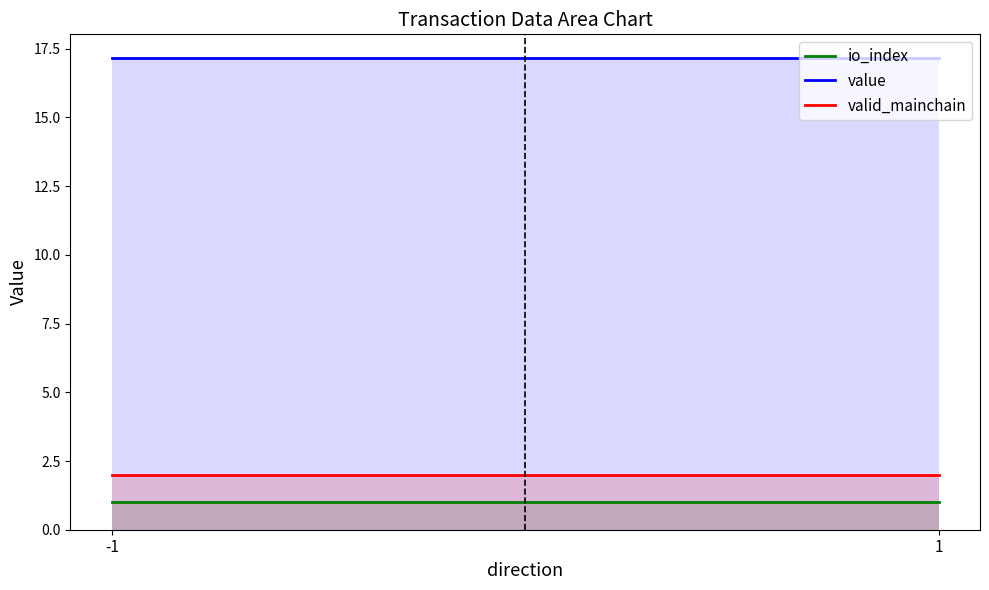

Which has a higher value, -1 or 1?

-1